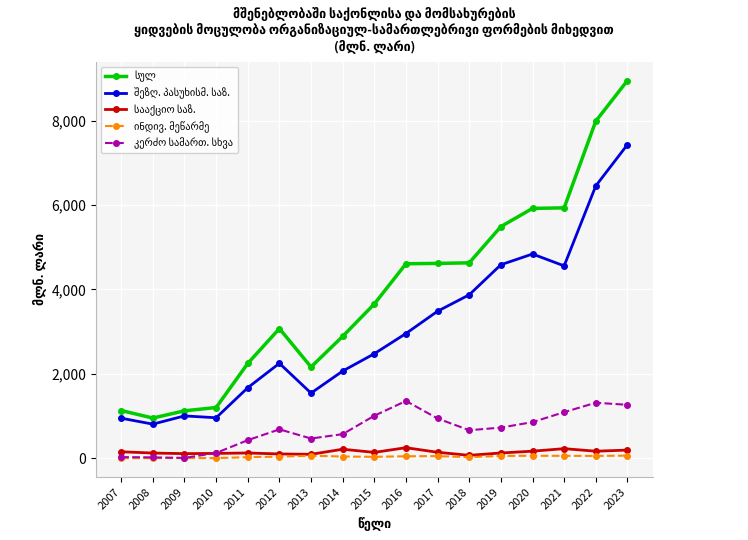

At which category is the sum across all series the highest?

2023